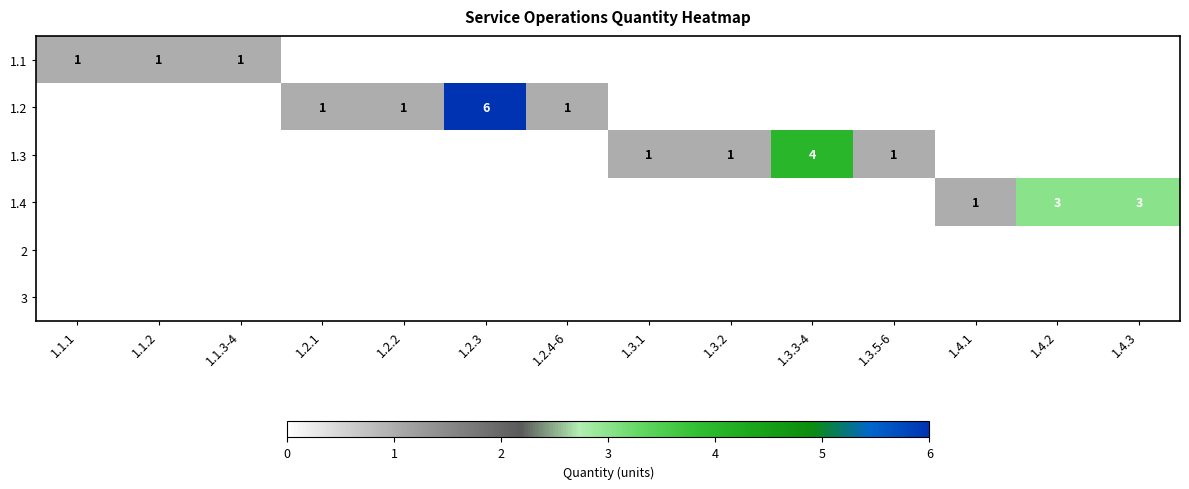

What is the total value across all series at 1.3.1?

1